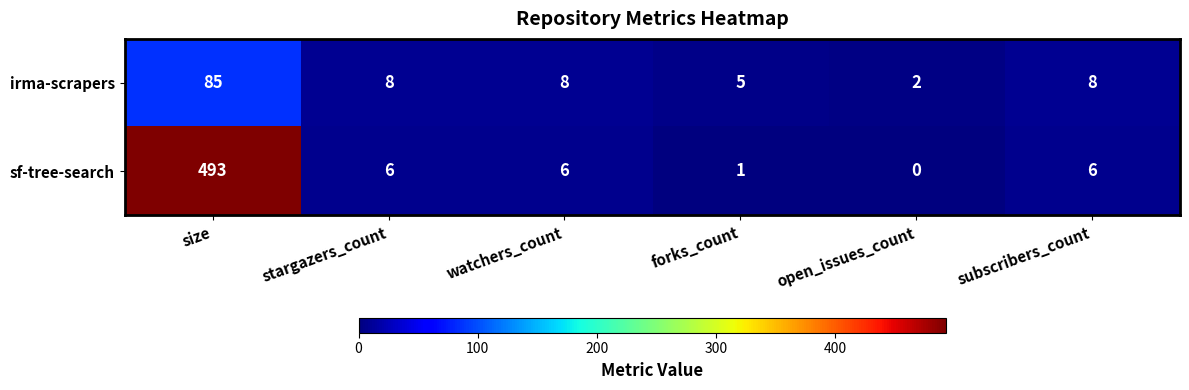

How many distinct data groups are displayed?

2